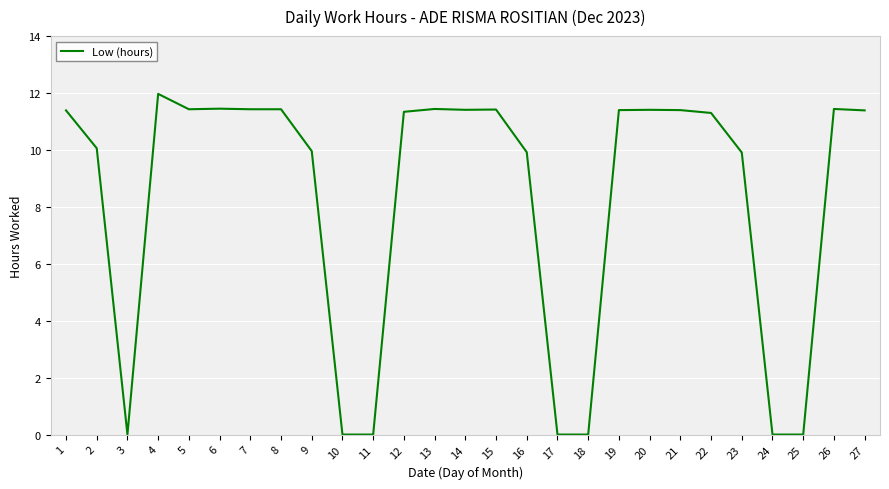

How many values are below 11?

11